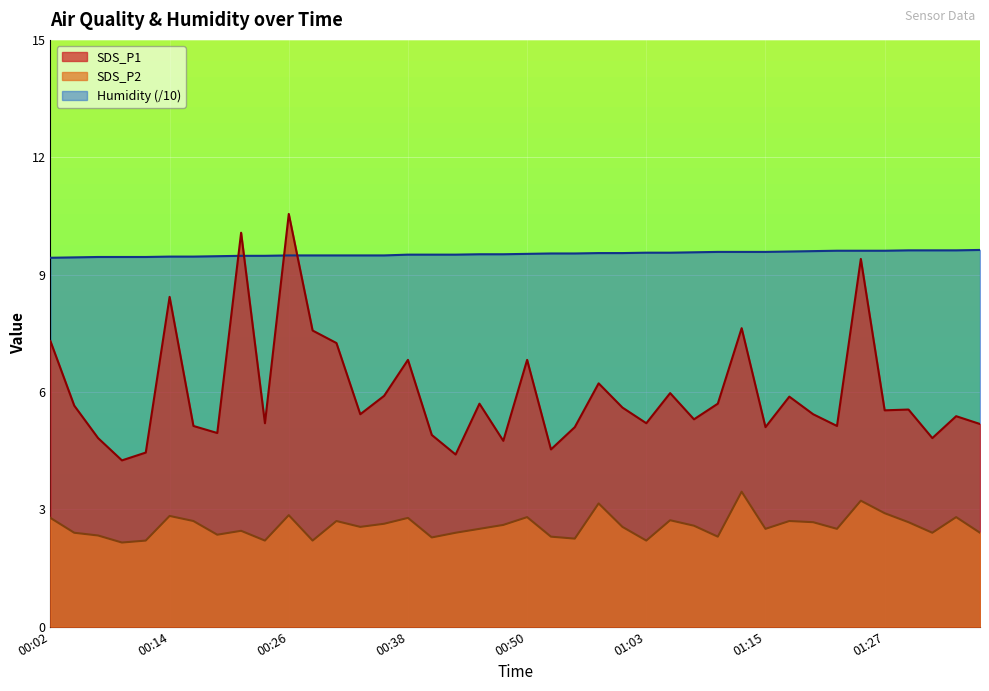

What is the label of the 23rd point from the right?

00:43